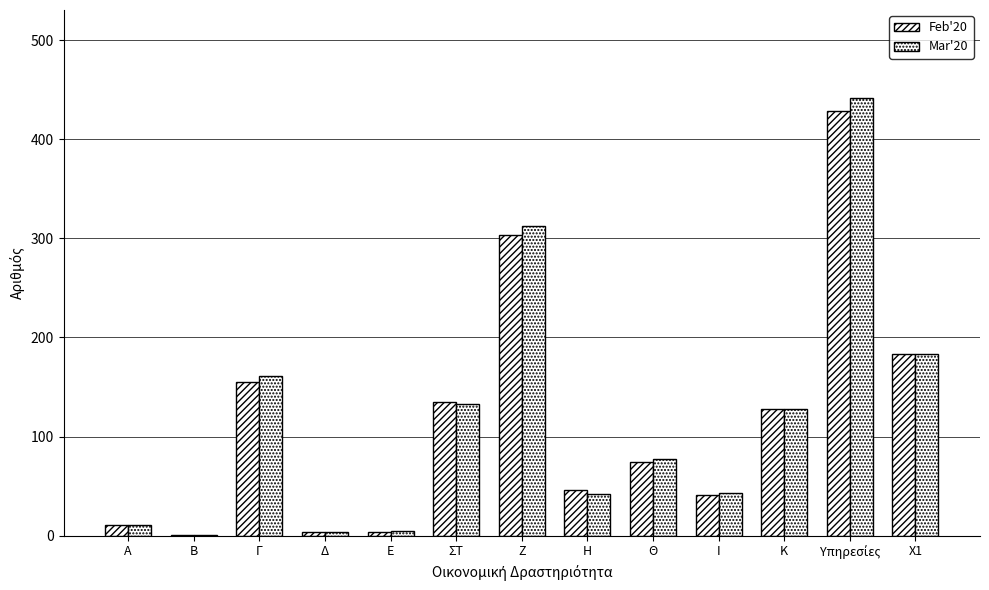

What position from the left is Κ?

11